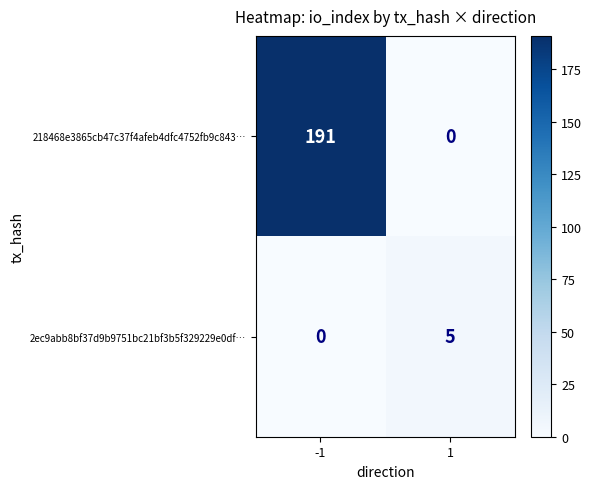

Which series has the largest total across all categories?

218468e3865cb47c37f4afeb4dfc4752fb9c843…